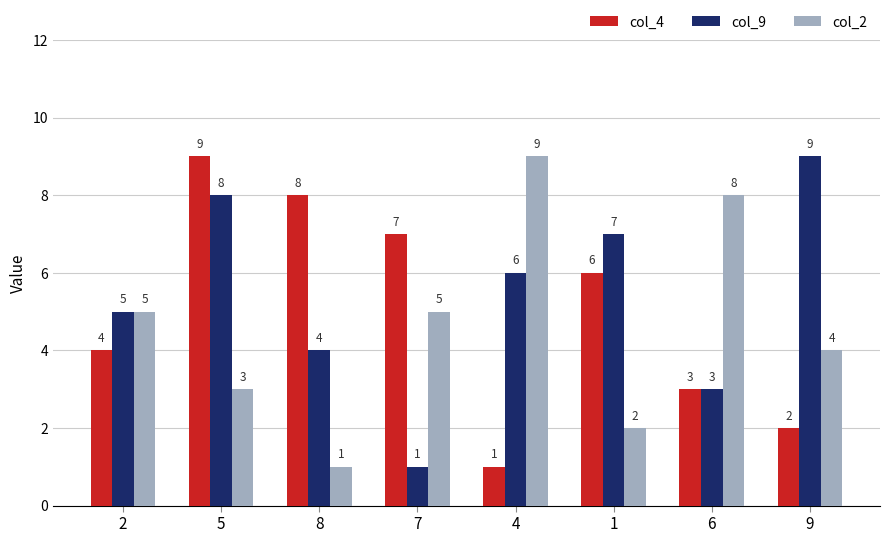

Where does the col_9 series first go above 6?

5